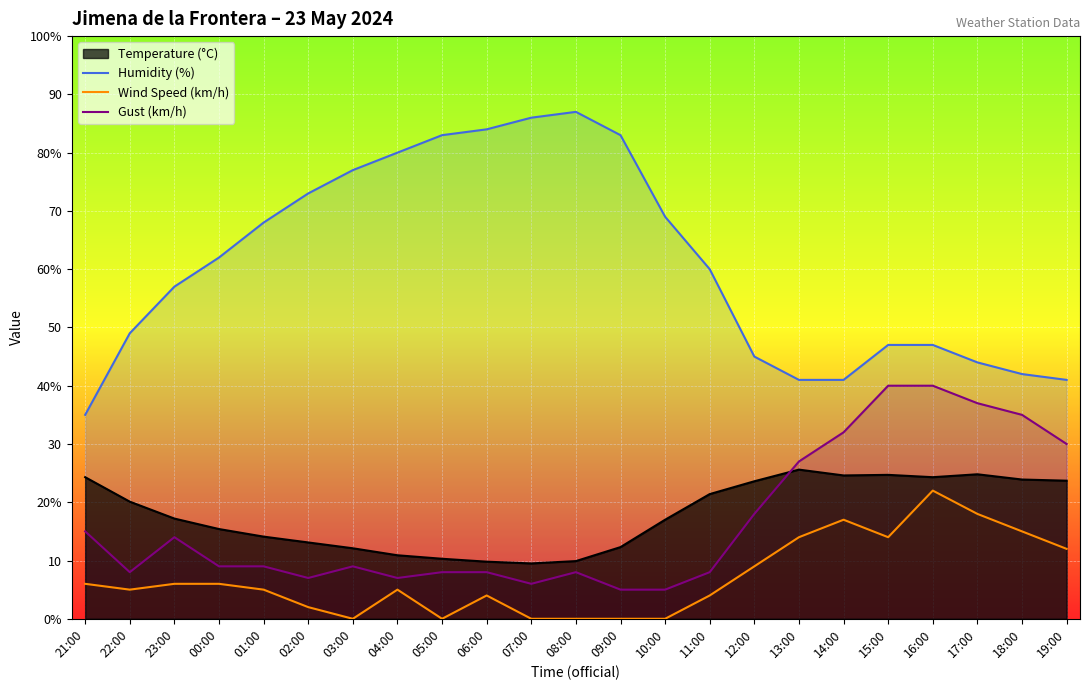

Where does the Temperature (°C) series first go above 17?

21:00